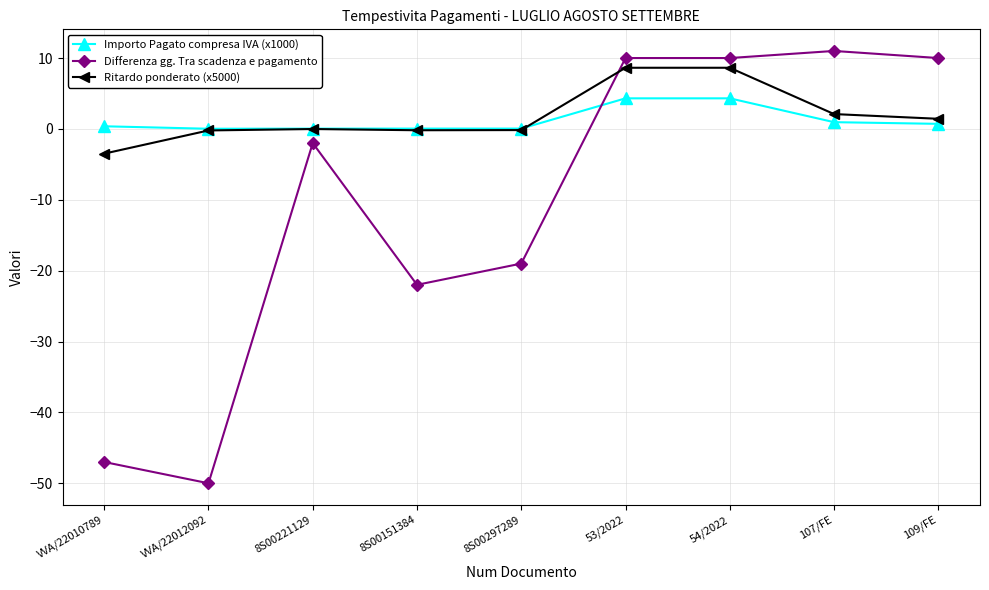

Between VVA/22012092 and 8S00151384, which series saw the biggest shift?

Differenza gg. Tra scadenza e pagamento